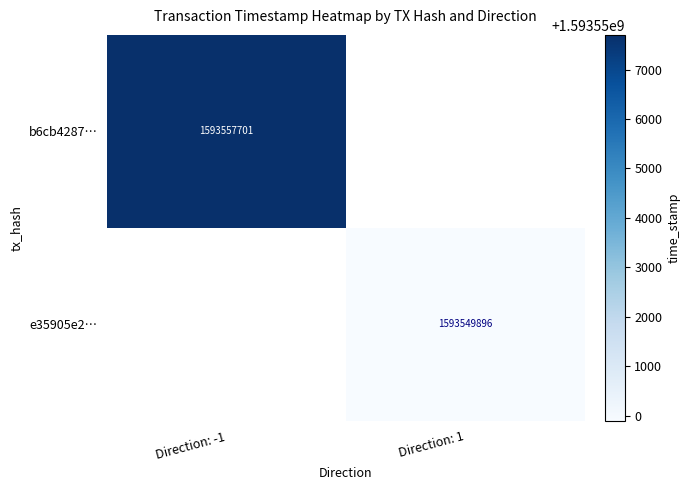

The value of e35905e2… at Direction: 1 is 1593549896. True or false?

True